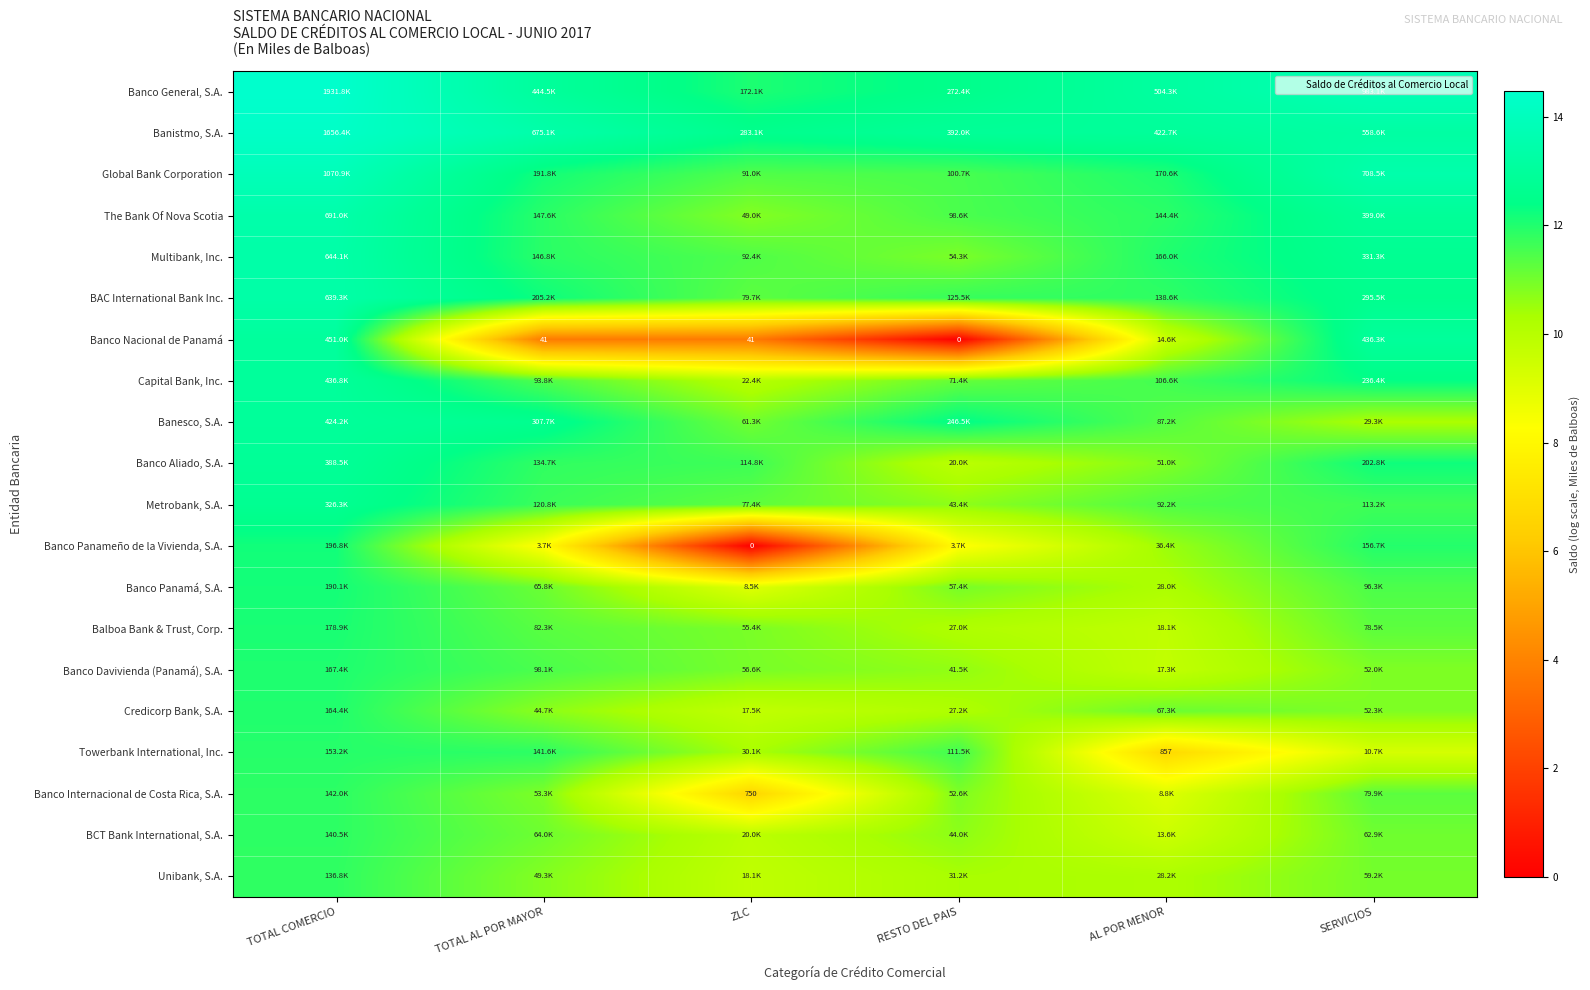

True or false: The Bank Of Nova Scotia has a value of 11.9 at TOTAL AL POR MAYOR.

True